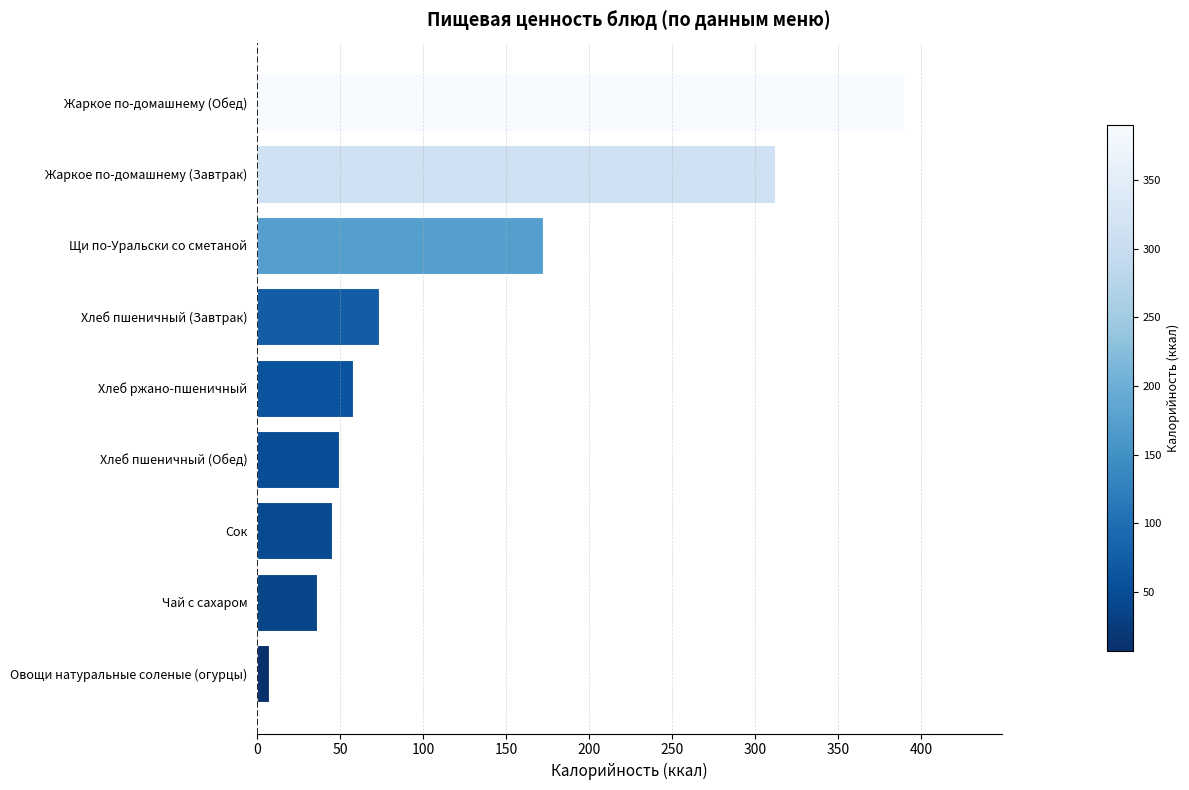

The chart shows a value of 390.0 at Жаркое по-домашнему (Обед). True or false?

True